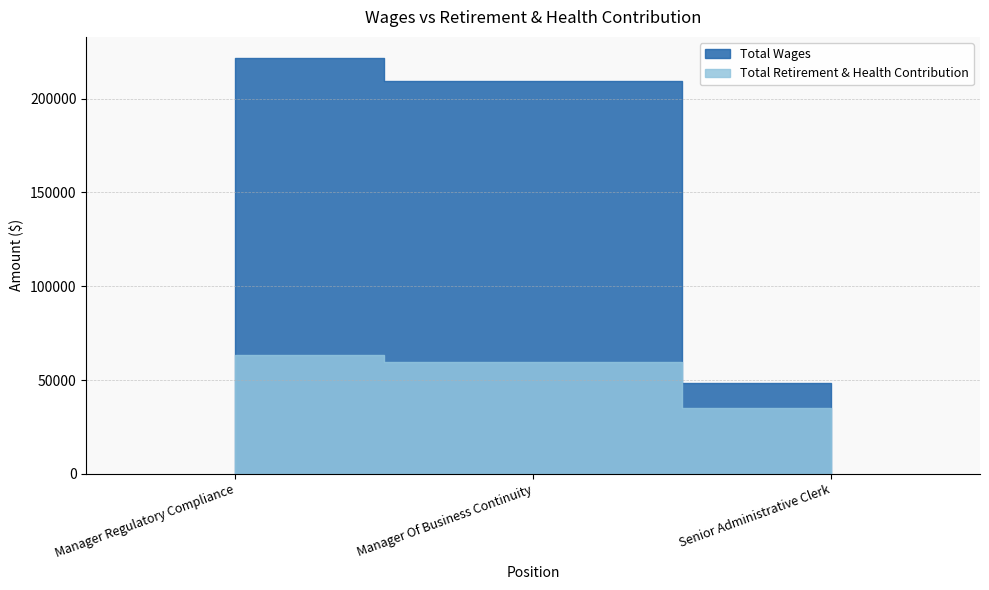

Which series has the largest range (max minus min)?

Total Wages